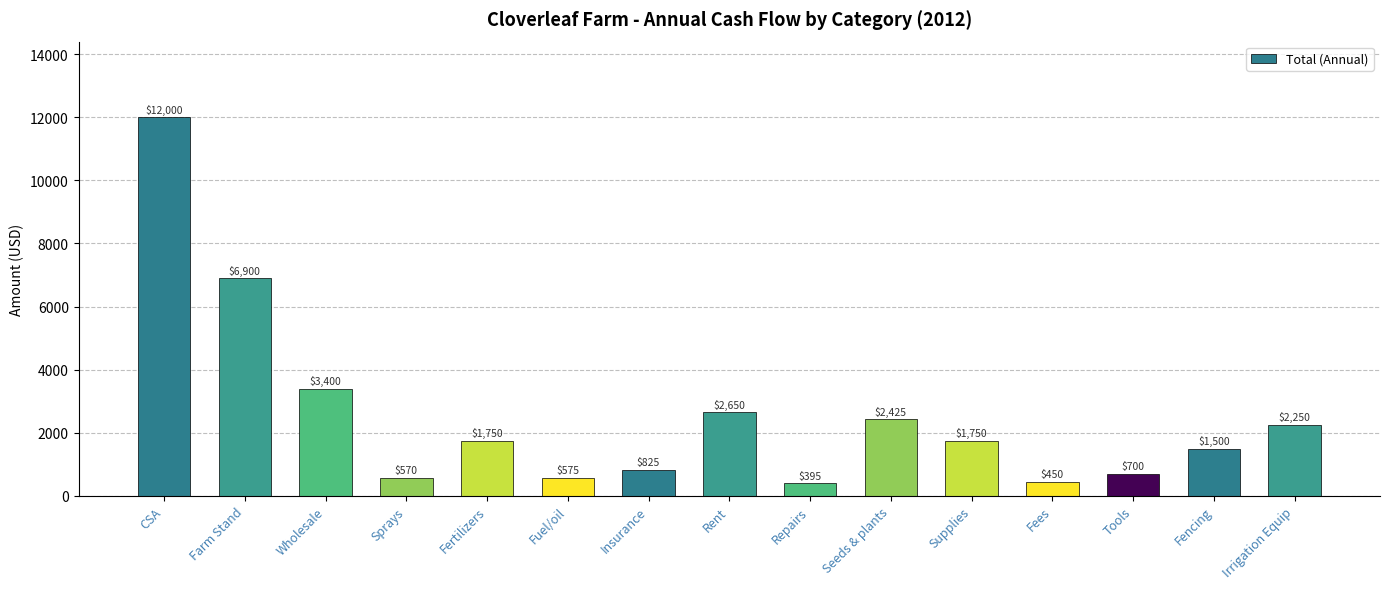

Between Fencing and Fertilizers, which is larger?

Fertilizers